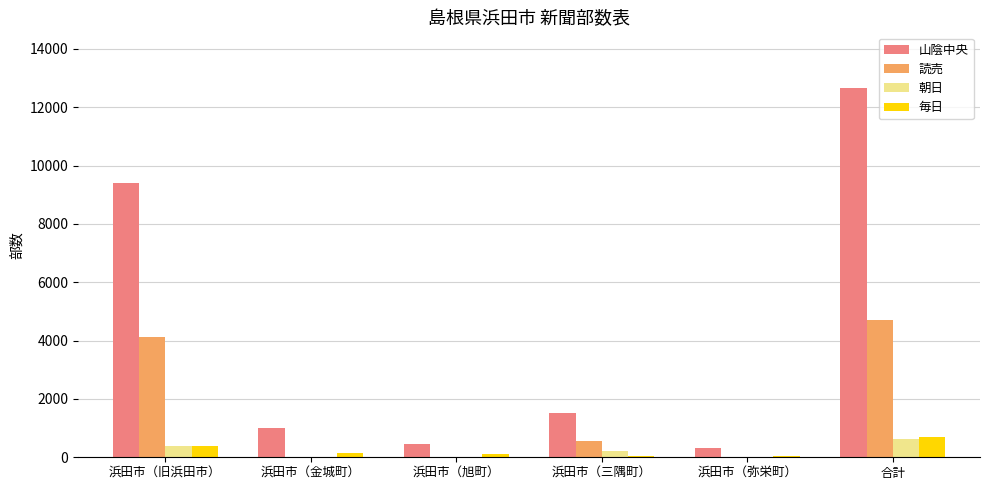

Which series has the largest total across all categories?

山陰中央